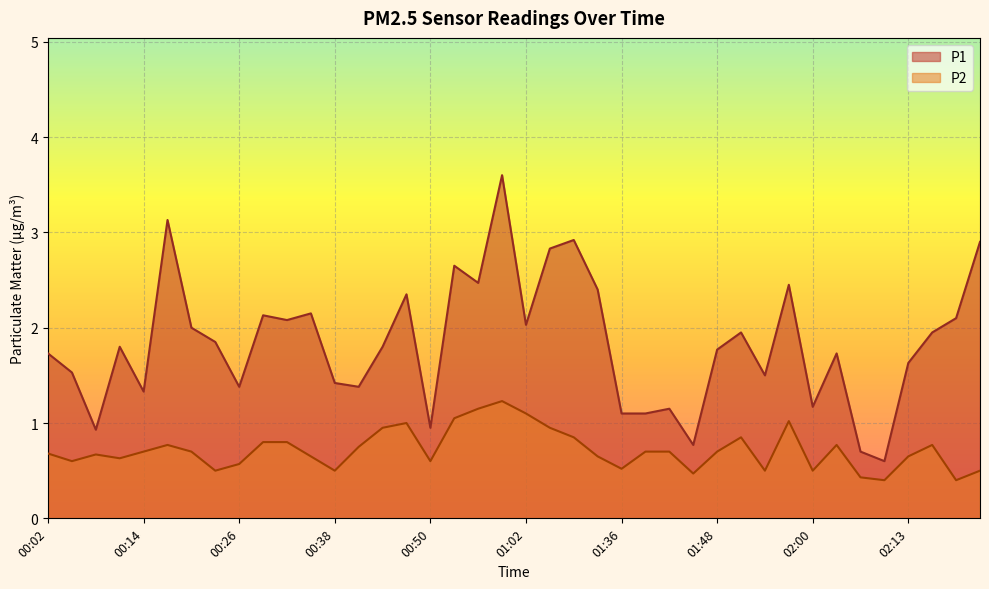

What are all the series names shown in the legend?

P1, P2